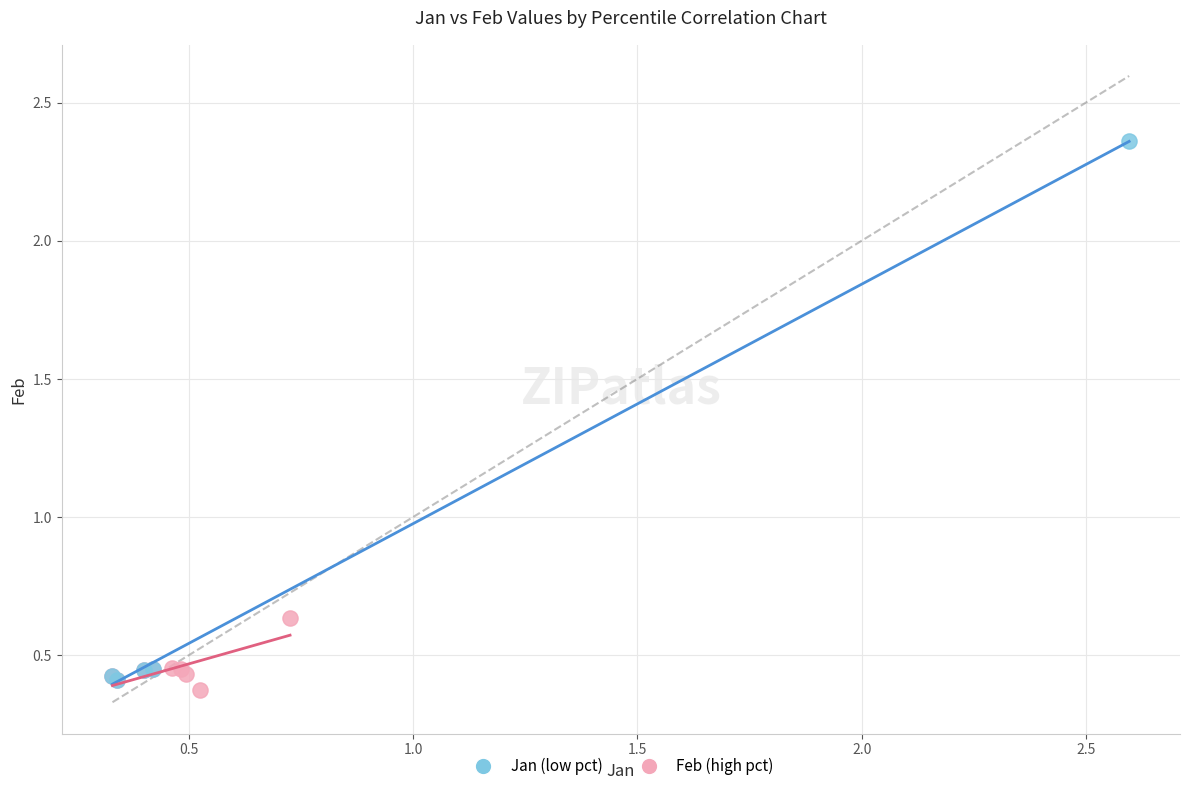

Which series has the largest Y range (max minus min)?

Jan (low pct)